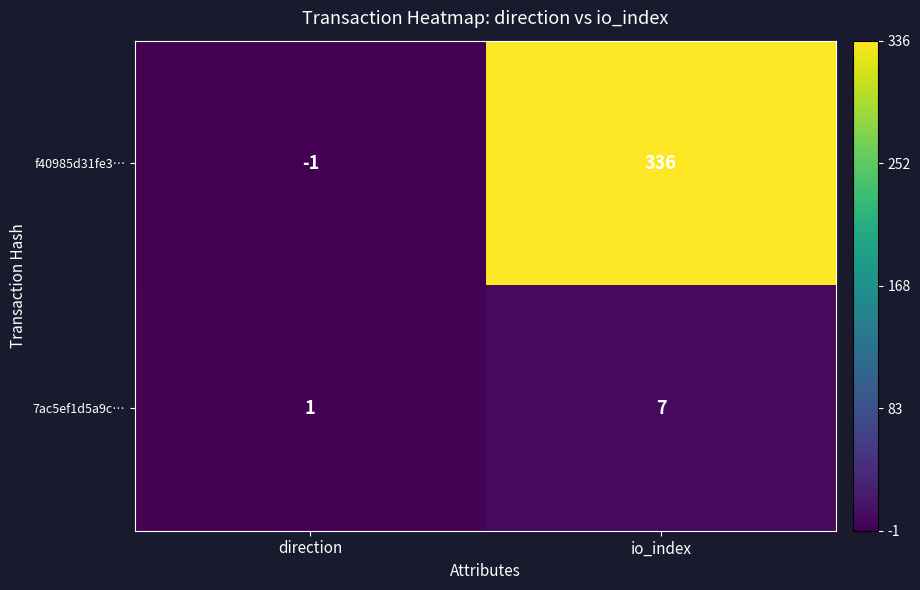

Reading left to right, extract all data points from this chart.

f40985d31fe3…: direction=-1	io_index=336
7ac5ef1d5a9c…: direction=1	io_index=7